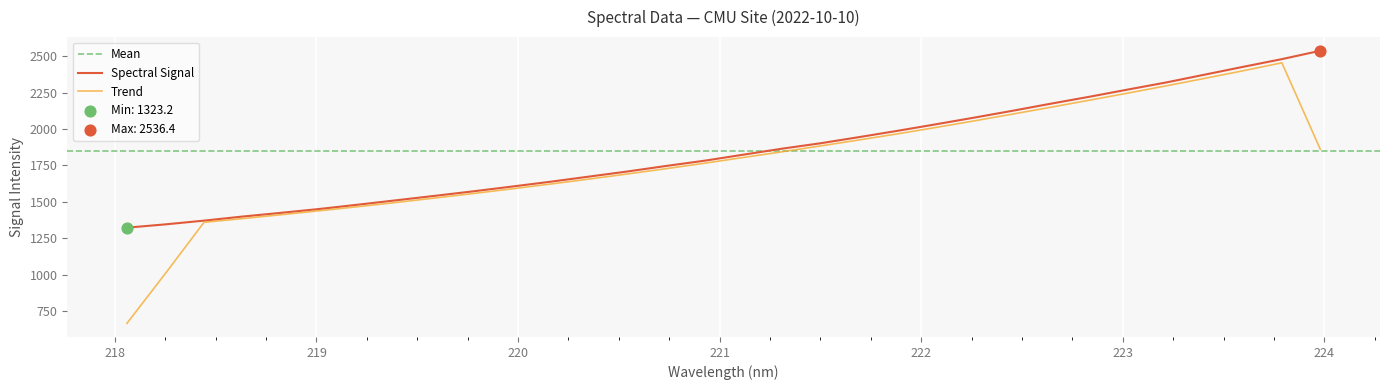

What is the minimum value for Spectral Signal?

1323.2